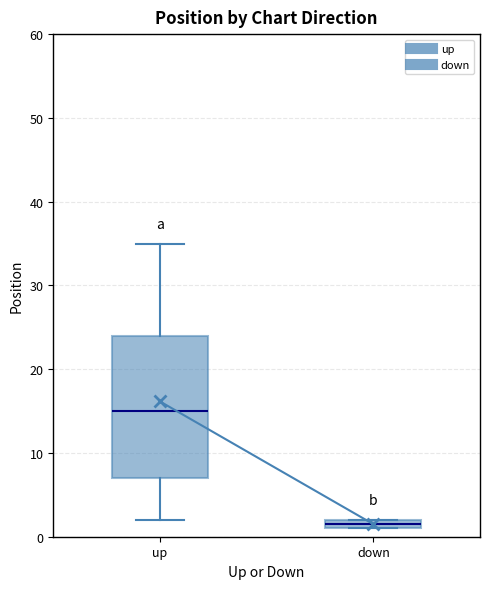

Which box's median line is the highest?

up